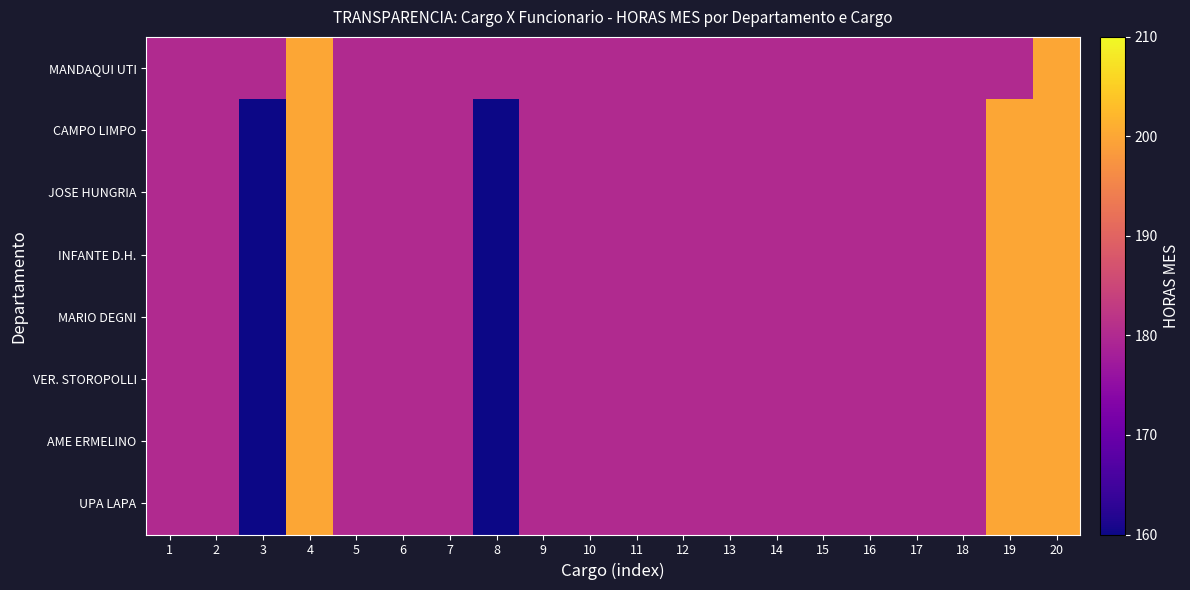

Reading left to right, transcribe all the data shown in this chart.

MANDAQUI UTI: 1=180	2=180	3=180	4=200	5=180	6=180	7=180	8=180	9=180	10=180	11=180	12=180	13=180	14=180	15=180	16=180	17=180	18=180	19=180	20=200
CAMPO LIMPO: 1=180	2=180	3=160	4=200	5=180	6=180	7=180	8=160	9=180	10=180	11=180	12=180	13=180	14=180	15=180	16=180	17=180	18=180	19=200	20=200
JOSE HUNGRIA: 1=180	2=180	3=160	4=200	5=180	6=180	7=180	8=160	9=180	10=180	11=180	12=180	13=180	14=180	15=180	16=180	17=180	18=180	19=200	20=200
INFANTE D.H.: 1=180	2=180	3=160	4=200	5=180	6=180	7=180	8=160	9=180	10=180	11=180	12=180	13=180	14=180	15=180	16=180	17=180	18=180	19=200	20=200
MARIO DEGNI: 1=180	2=180	3=160	4=200	5=180	6=180	7=180	8=160	9=180	10=180	11=180	12=180	13=180	14=180	15=180	16=180	17=180	18=180	19=200	20=200
VER. STOROPOLLI: 1=180	2=180	3=160	4=200	5=180	6=180	7=180	8=160	9=180	10=180	11=180	12=180	13=180	14=180	15=180	16=180	17=180	18=180	19=200	20=200
AME ERMELINO: 1=180	2=180	3=160	4=200	5=180	6=180	7=180	8=160	9=180	10=180	11=180	12=180	13=180	14=180	15=180	16=180	17=180	18=180	19=200	20=200
UPA LAPA: 1=180	2=180	3=160	4=200	5=180	6=180	7=180	8=160	9=180	10=180	11=180	12=180	13=180	14=180	15=180	16=180	17=180	18=180	19=200	20=200